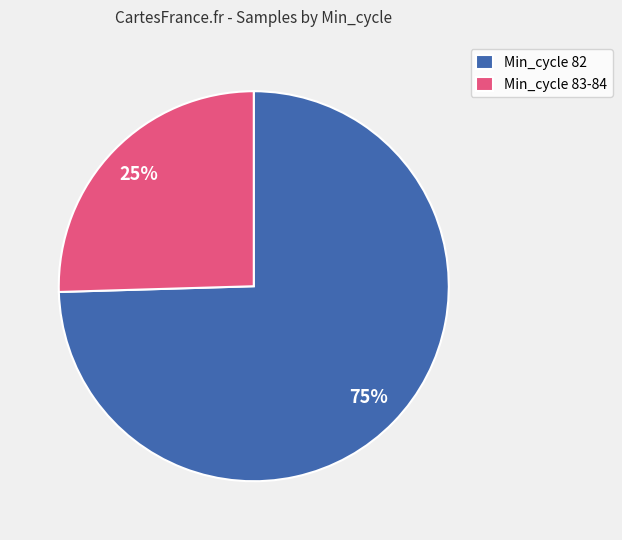

Which has a higher value, Min_cycle 82 or Min_cycle 83-84?

Min_cycle 82